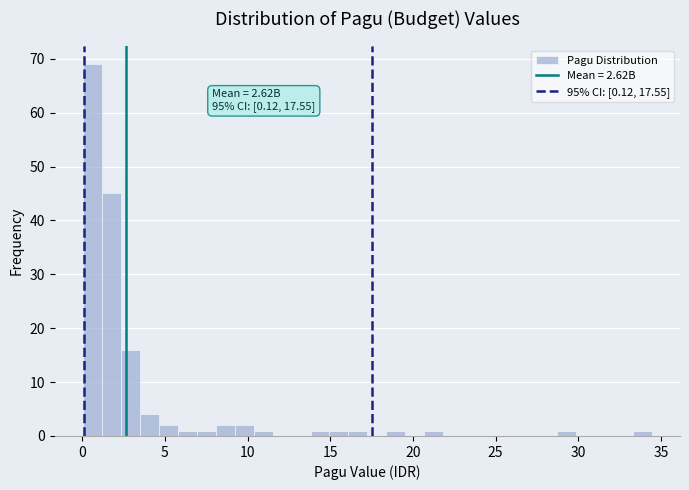

Around what value on the x-axis is the tallest bar? Give the approximate position of its centre, as read against the axis.

0.5